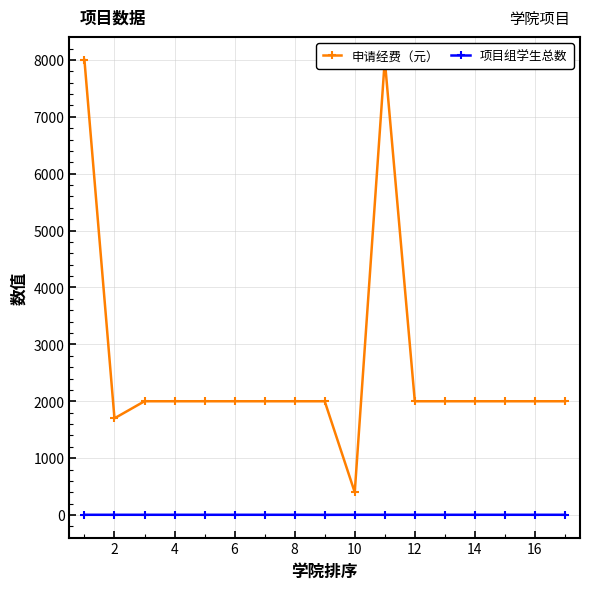

Rank the series at 14 from lowest to highest value.

项目组学生总数, 申请经费（元）